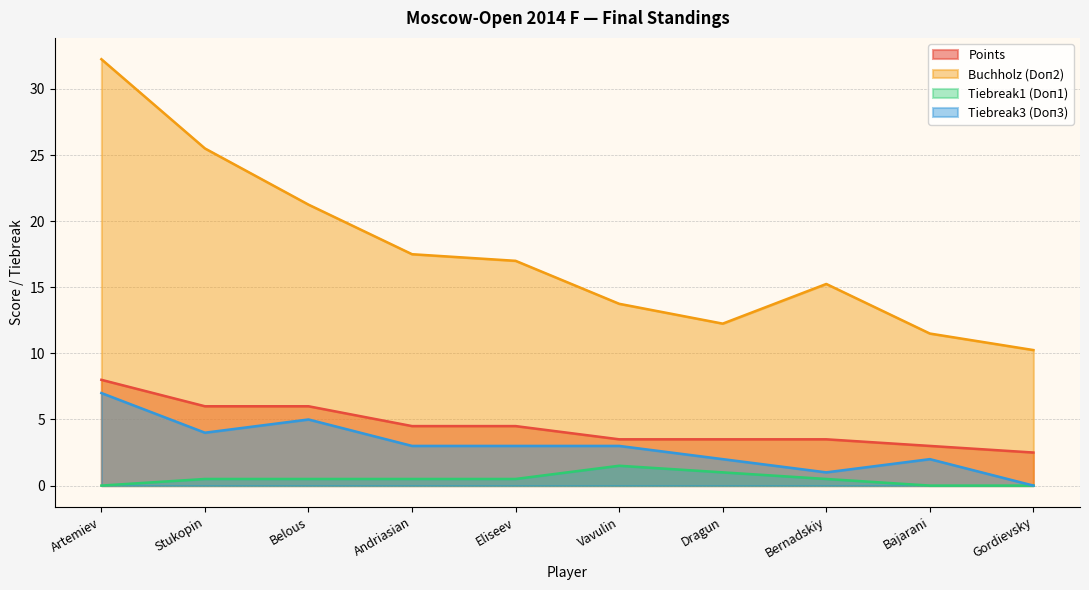

How many lines are shown in the chart?

4